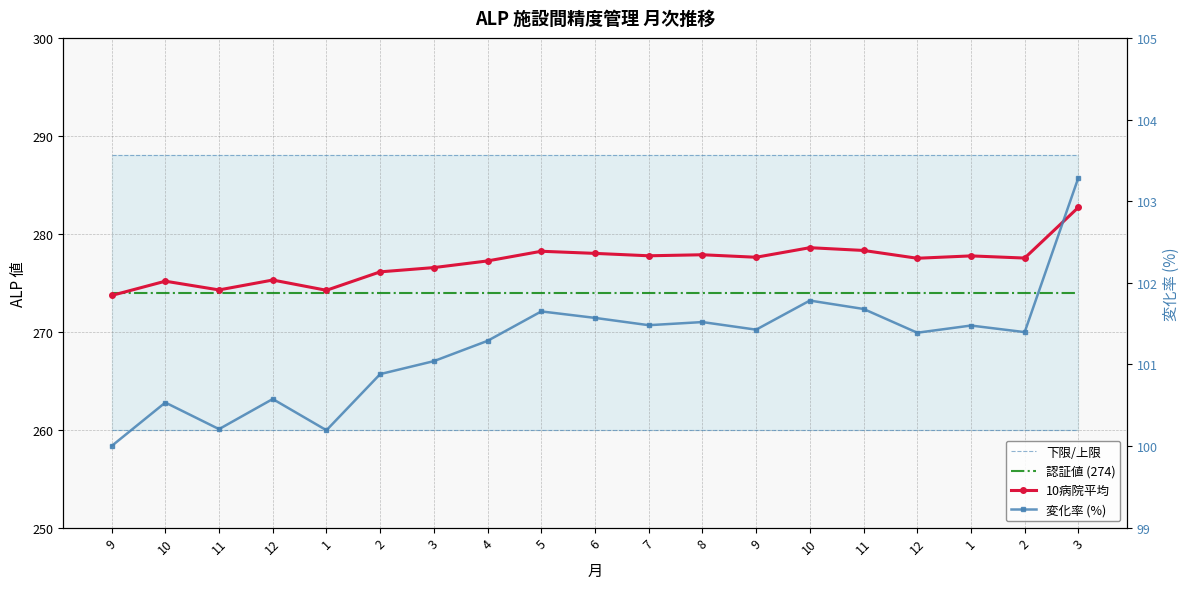

At how many categories does at least one series exceed 249?

19